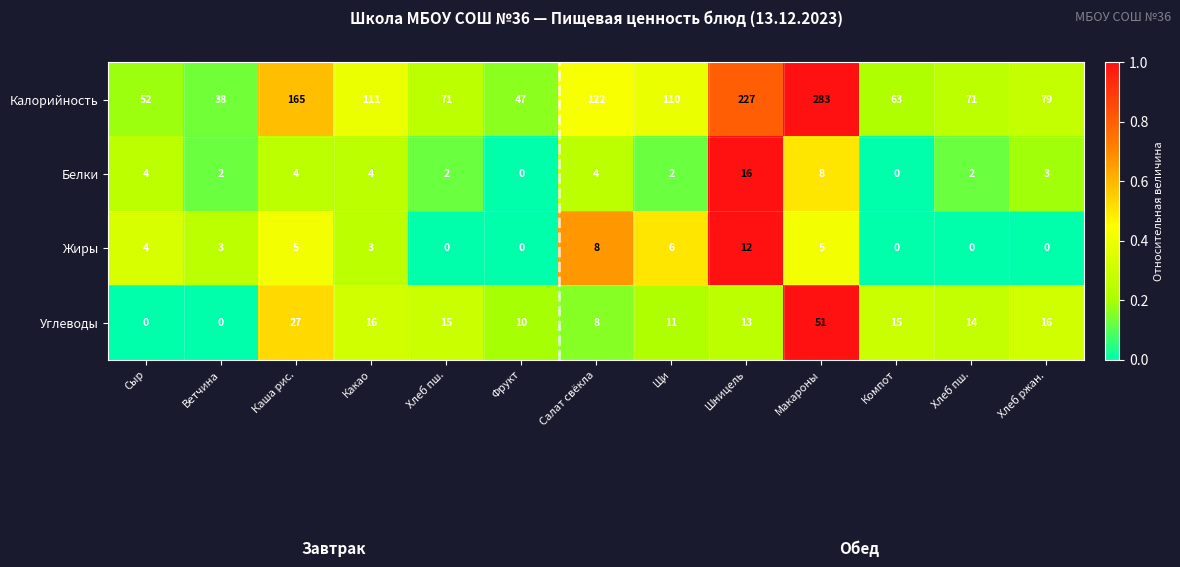

Reading right to left, list all the values displayed in this chart.

Калорийность: Хлеб ржан.=79.0	Хлеб пш.=71.0	Компот=63.0	Макароны=283.0	Шницель=227.0	Щи=110.0	Салат свёкла=122.0	Фрукт=47.0	Хлеб пш.=71.0	Какао=111.0	Каша рис.=165.0	Ветчина=38.0	Сыр=52.0
Белки: Хлеб ржан.=3.0	Хлеб пш.=2.0	Компот=0.0	Макароны=8.0	Шницель=16.0	Щи=2.0	Салат свёкла=4.0	Фрукт=0.0	Хлеб пш.=2.0	Какао=4.0	Каша рис.=4.0	Ветчина=2.0	Сыр=4.0
Жиры: Хлеб ржан.=0.0	Хлеб пш.=0.0	Компот=0.0	Макароны=5.0	Шницель=12.0	Щи=6.0	Салат свёкла=8.0	Фрукт=0.0	Хлеб пш.=0.0	Какао=3.0	Каша рис.=5.0	Ветчина=3.0	Сыр=4.0
Углеводы: Хлеб ржан.=16.0	Хлеб пш.=14.0	Компот=15.0	Макароны=51.0	Шницель=13.0	Щи=11.0	Салат свёкла=8.0	Фрукт=10.0	Хлеб пш.=15.0	Какао=16.0	Каша рис.=27.0	Ветчина=0.0	Сыр=0.0